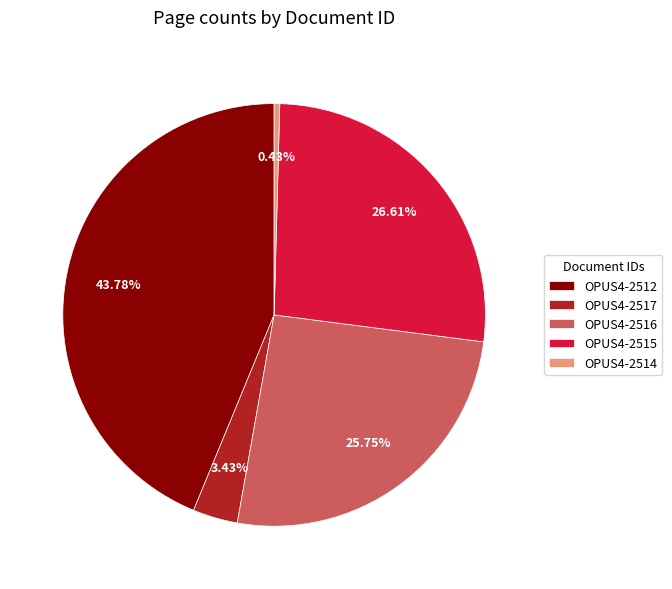

To the nearest percent, what is the difference between the OPUS4-2517 and OPUS4-2516 slice percentages?

22%